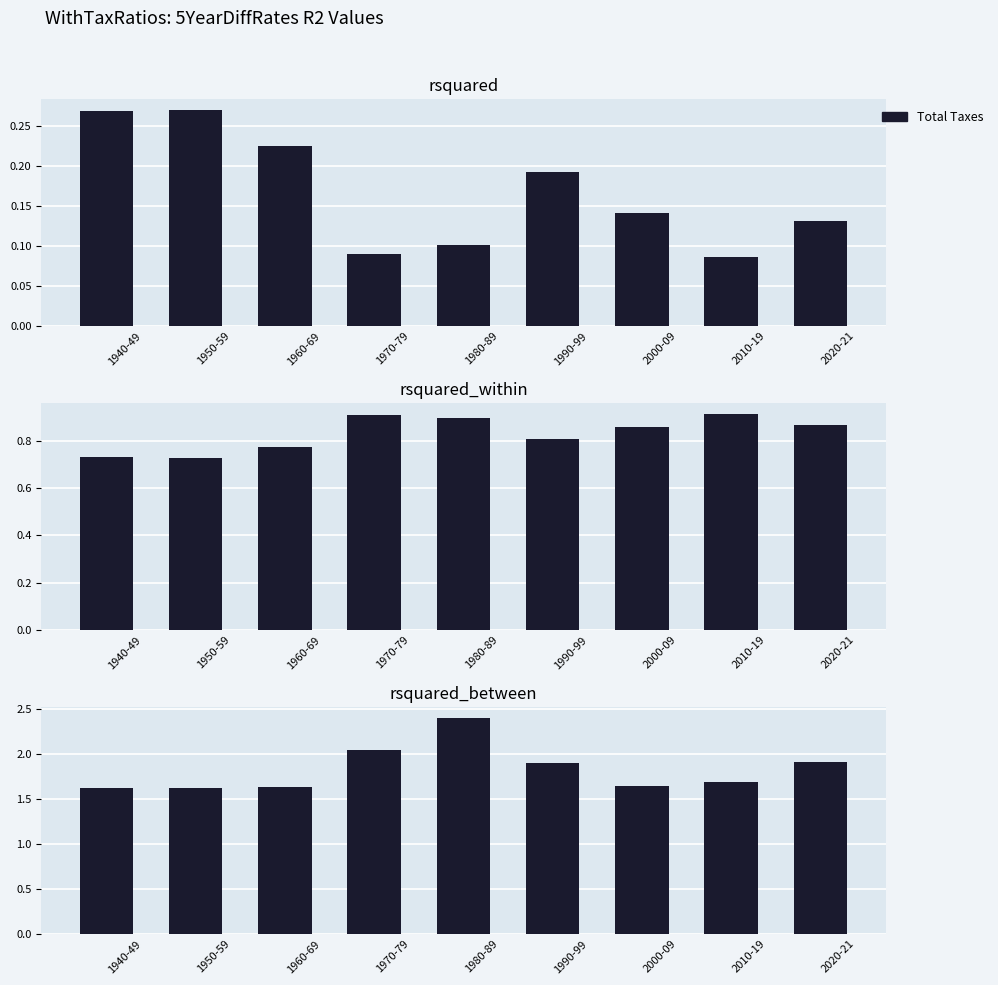

Is it true that the value at 2020-21 is 3.1?

False